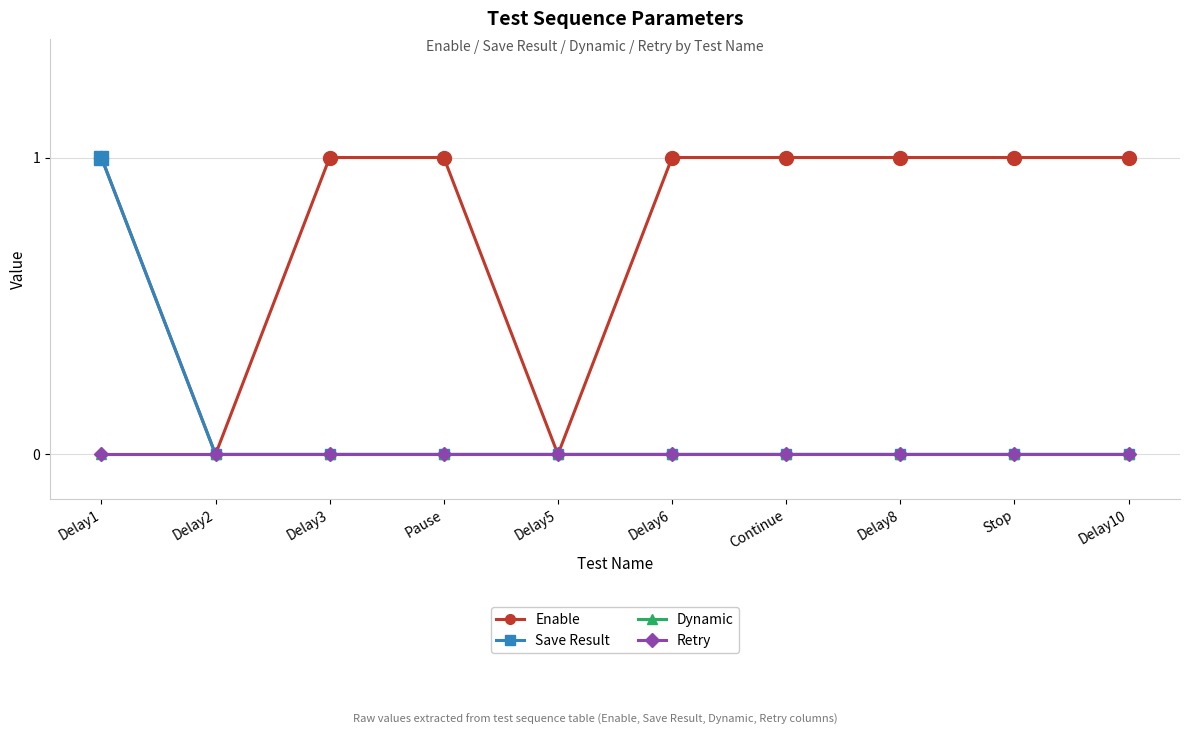

Rank the series at Delay8 from lowest to highest value.

Save Result, Dynamic, Retry, Enable